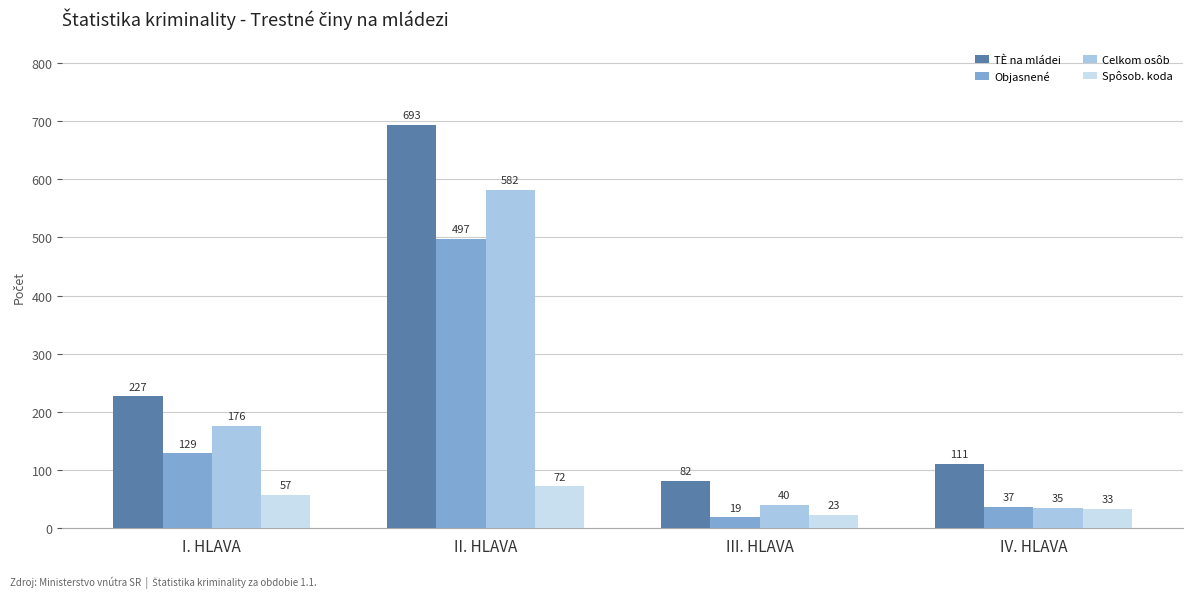

Which series has the largest total across all categories?

TÈ na mládei